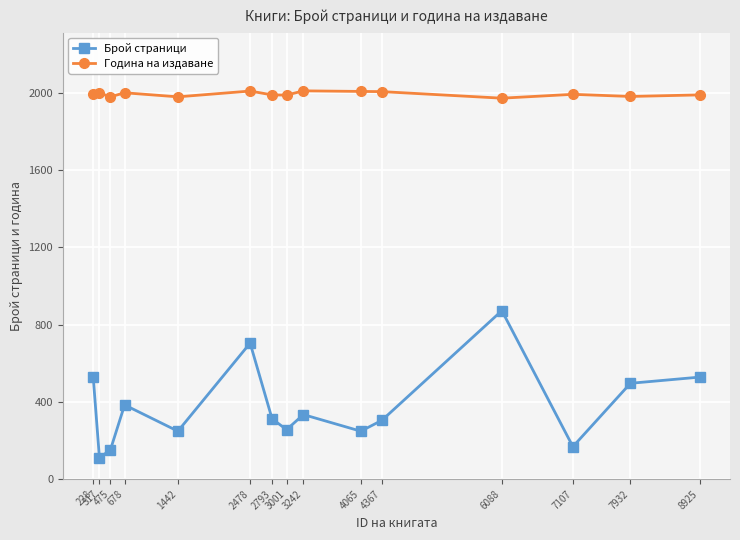

In Брой страници, how many points are lower than both neighbors (excluding endpoints)?

5